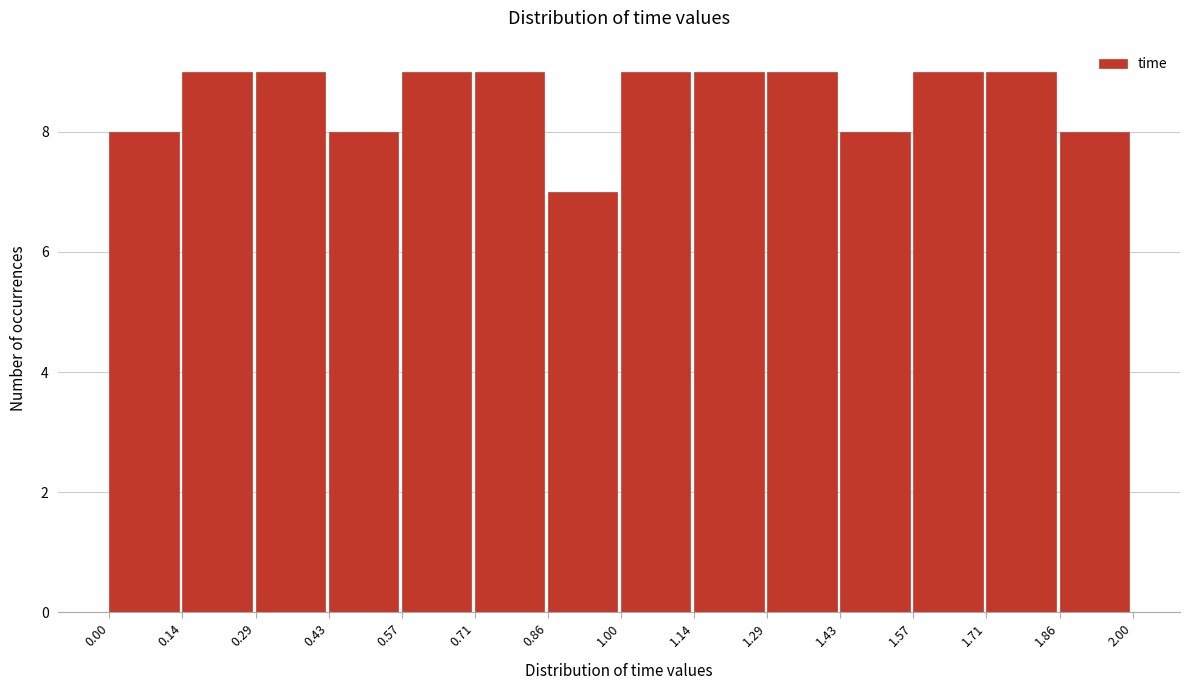

How tall is the bar that spans 1.00 to 1.14 on the x-axis? The values are not printed on the chart, so give them approximately, as read against the axis.

9